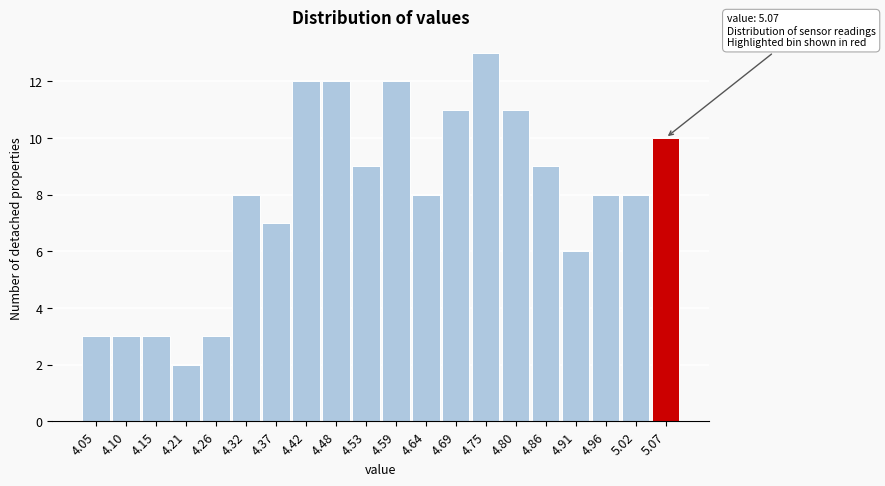

Which range on the x-axis has the tallest bar?

4.722 to 4.776